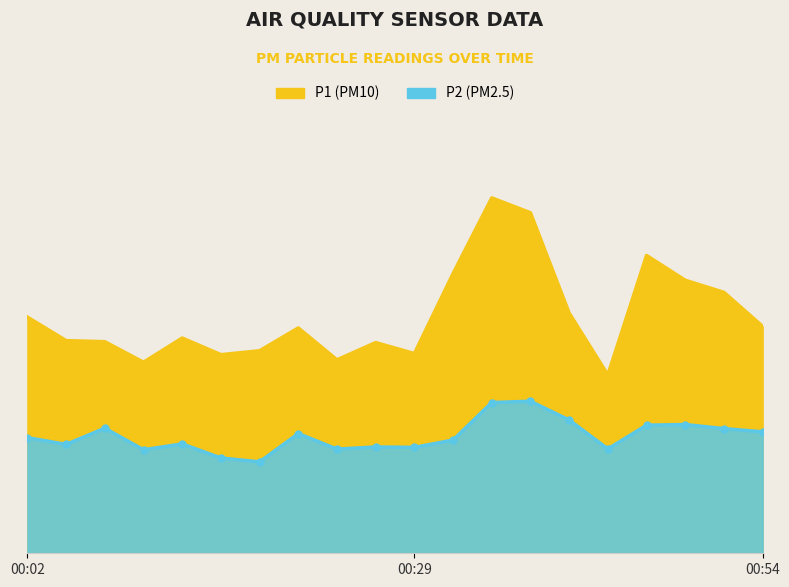

Between 00:51 and 00:46, which is larger?

00:46